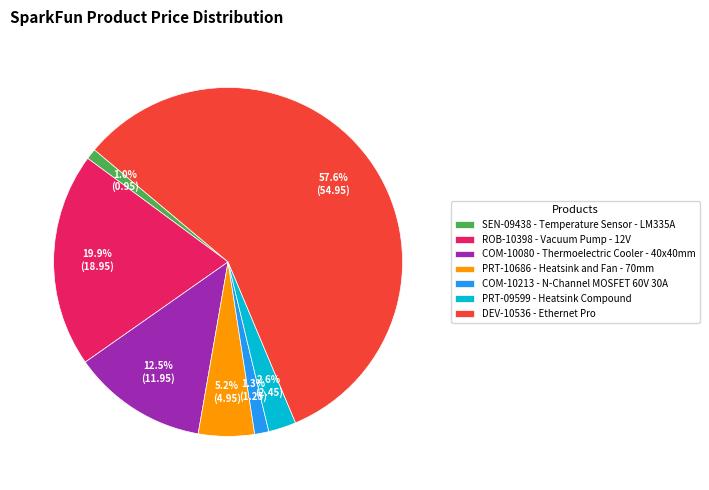

Count the number of slices in the pie.

7